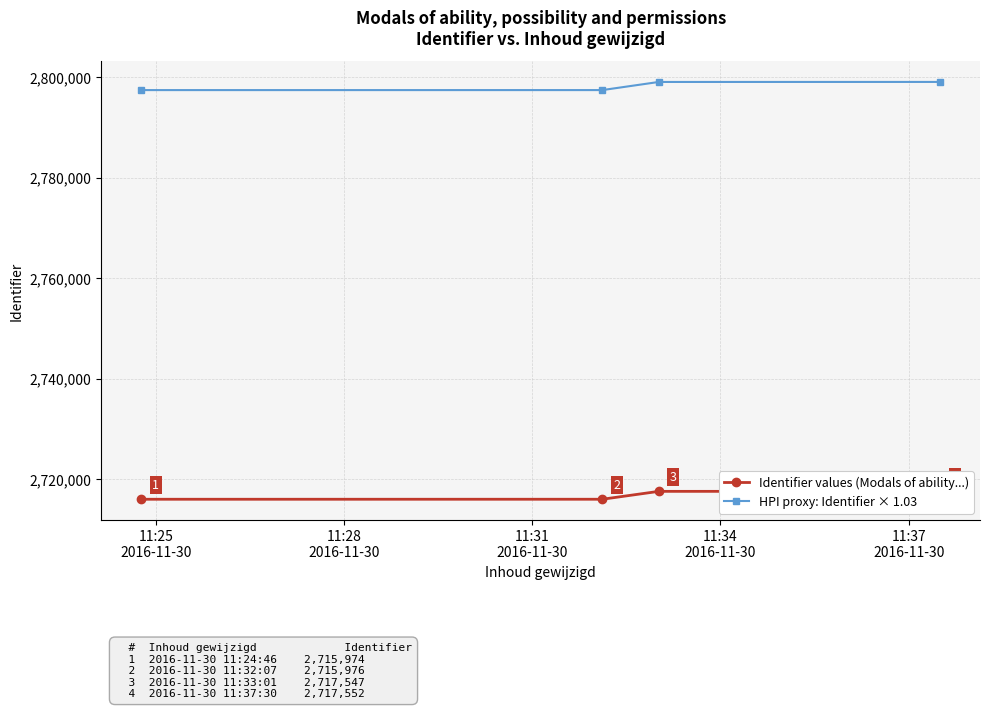

How many data points in Identifier values (Modals of ability...) are less than 2717547?

2